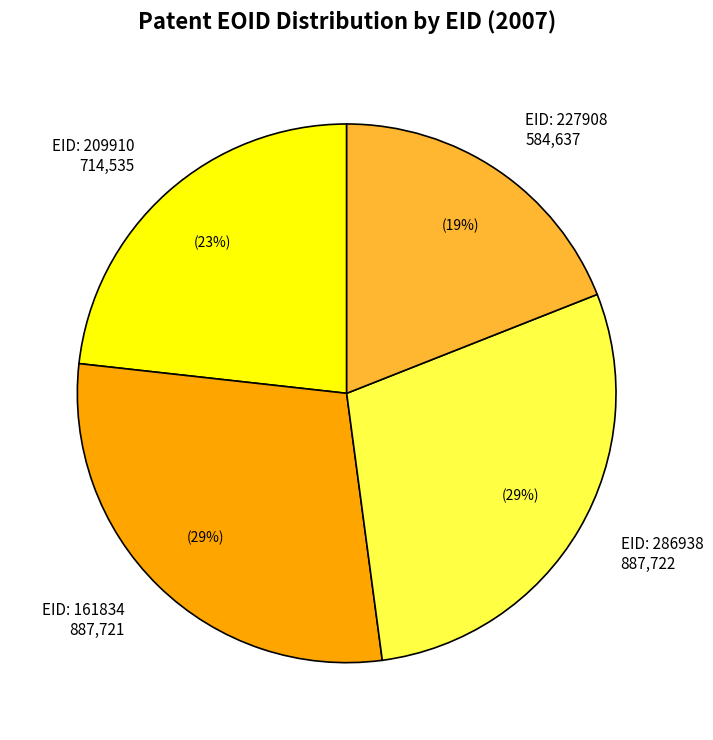

Count the number of slices in the pie.

4